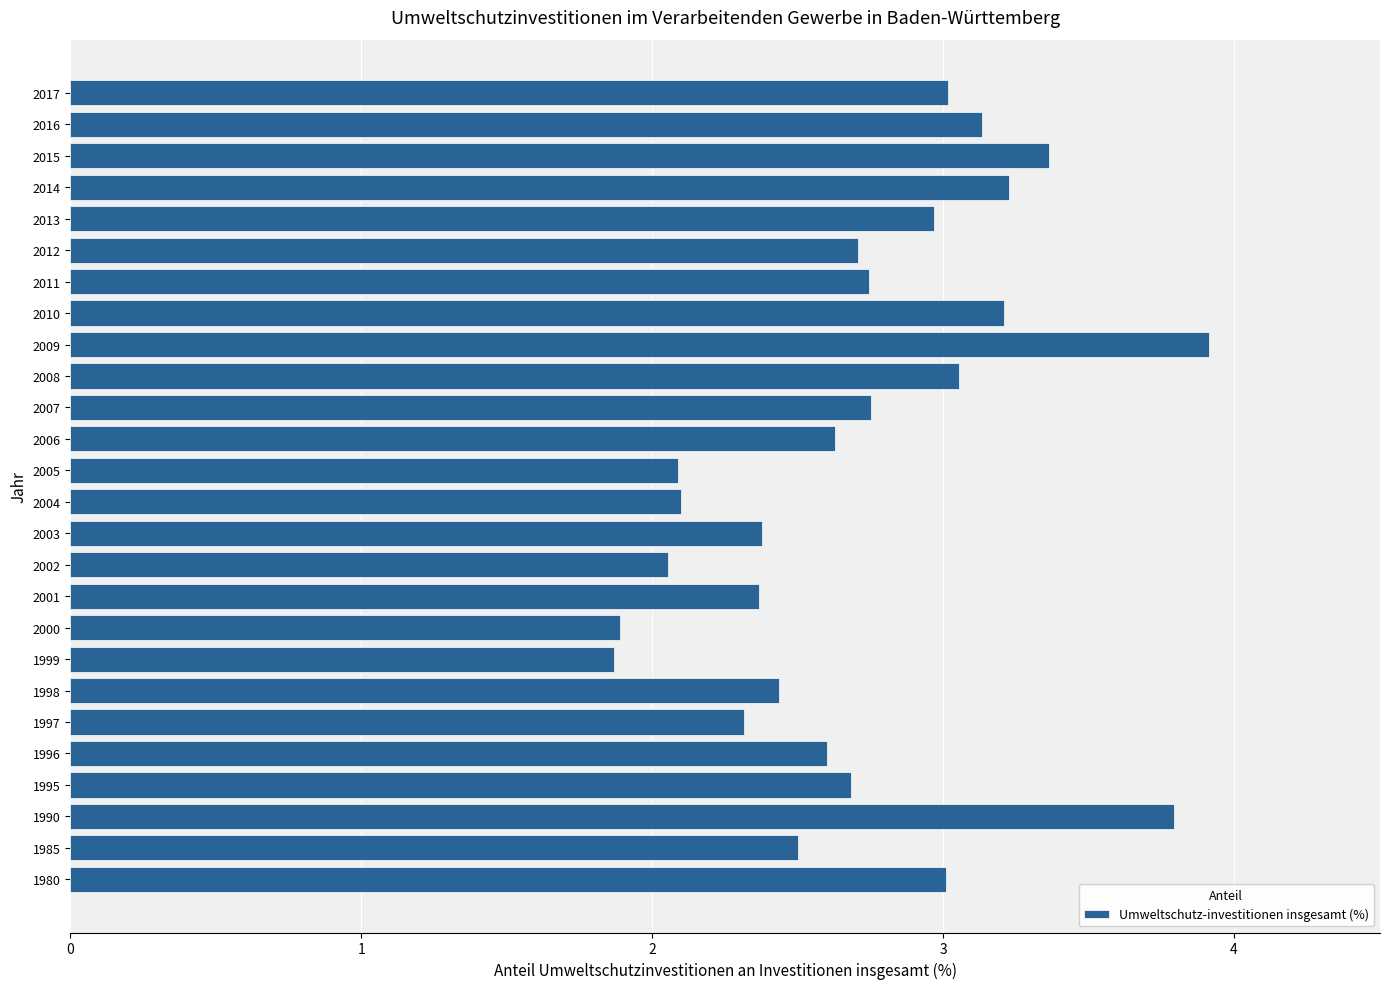

Is it true that the value at 2017 is 5.3?

False